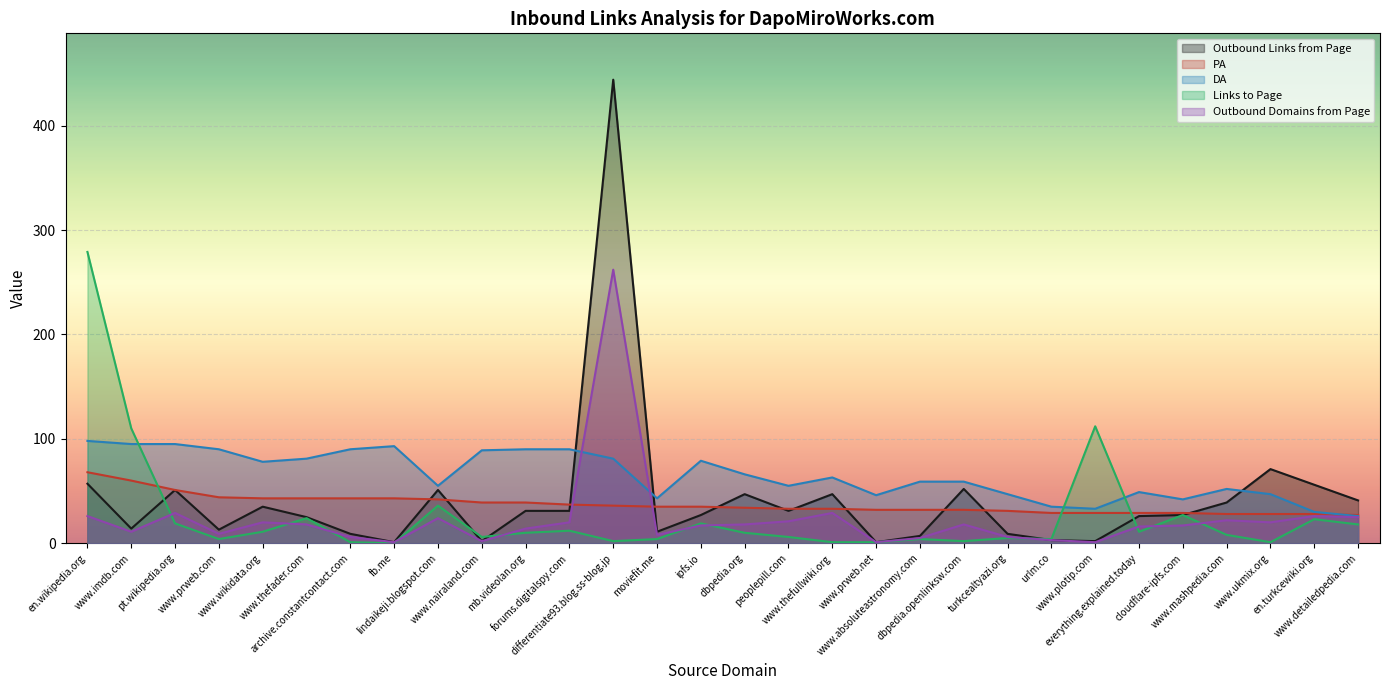

Does the chart display data point markers on the line(s)?

No